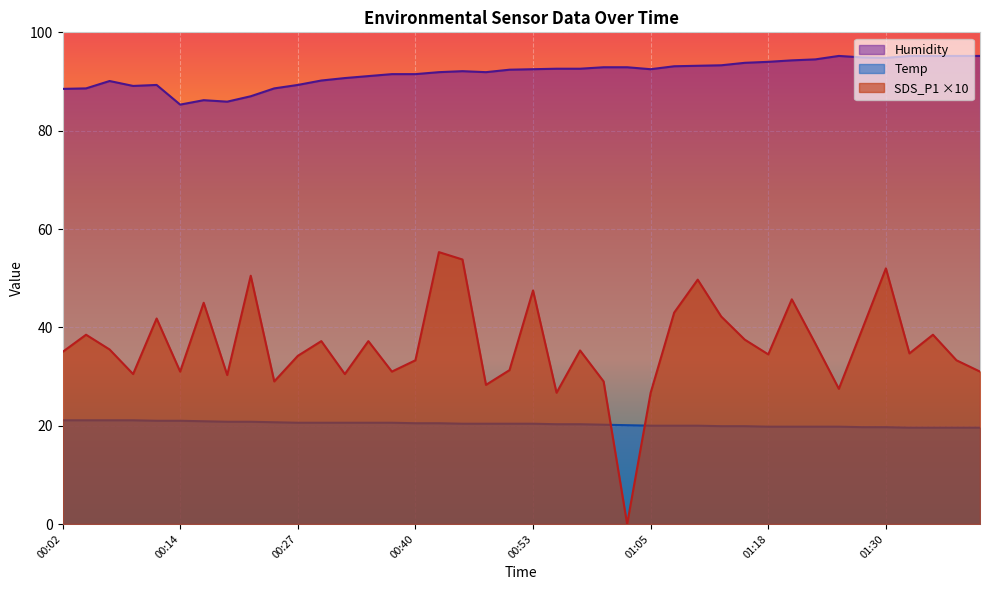

List the labels in order of SDS_P1 value, largest first.

00:42, 00:45, 01:30, 00:22, 01:10, 00:53, 01:20, 00:17, 01:08, 01:13, 00:12, 01:27, 00:04, 01:35, 01:15, 00:29, 00:34, 01:22, 00:06, 00:58, 00:02, 01:32, 01:18, 00:27, 00:40, 01:37, 00:50, 00:14, 00:37, 01:39, 00:09, 00:32, 00:19, 00:24, 01:00, 00:48, 01:25, 00:55, 01:05, 01:03